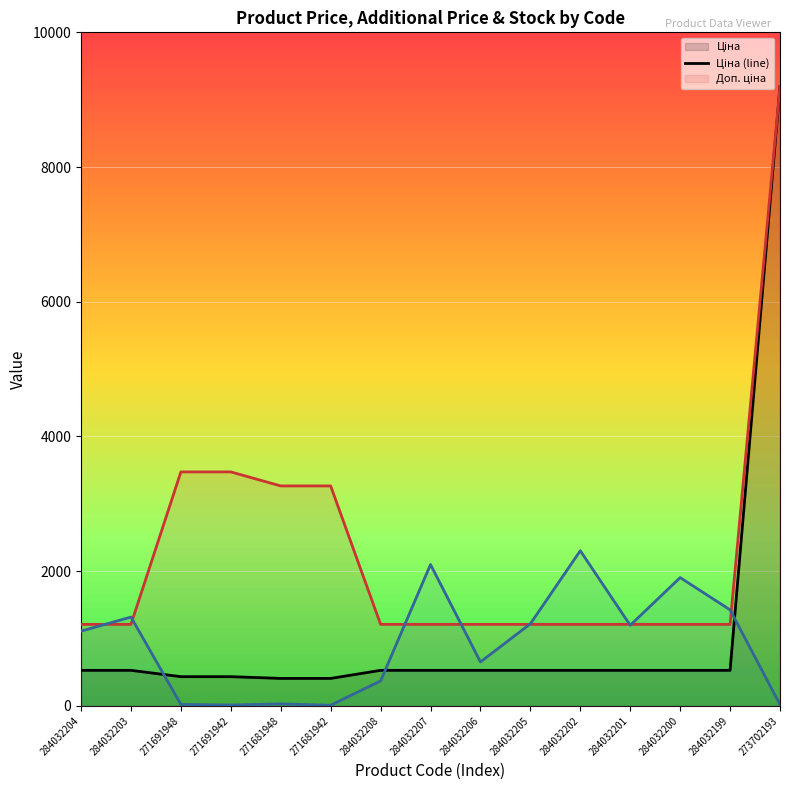

What is the total value across all series at 284032203?

3057.9